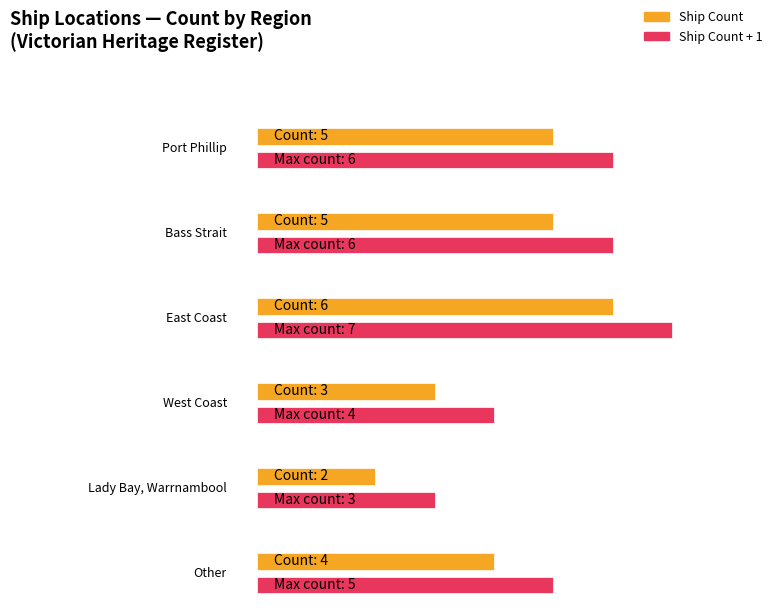

What is the difference between the values at Bass Strait and East Coast?

1